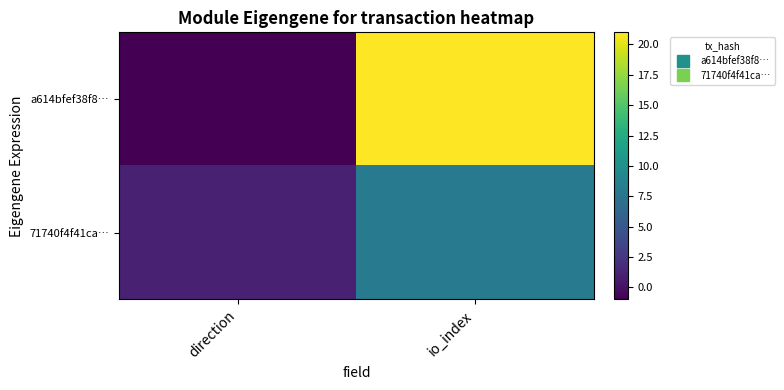

At io_index, list the series in order from largest to smallest.

a614bfef38f8…, 71740f4f41ca…